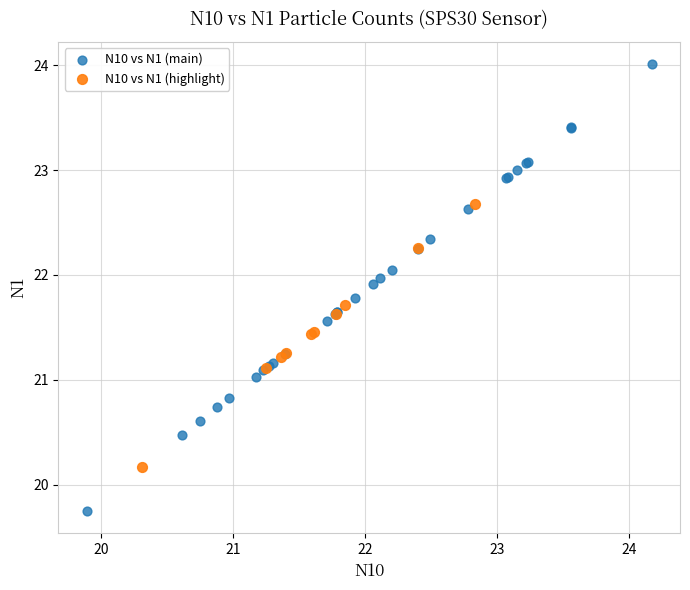

Which series contains the highest Y value?

N10 vs N1 (main)